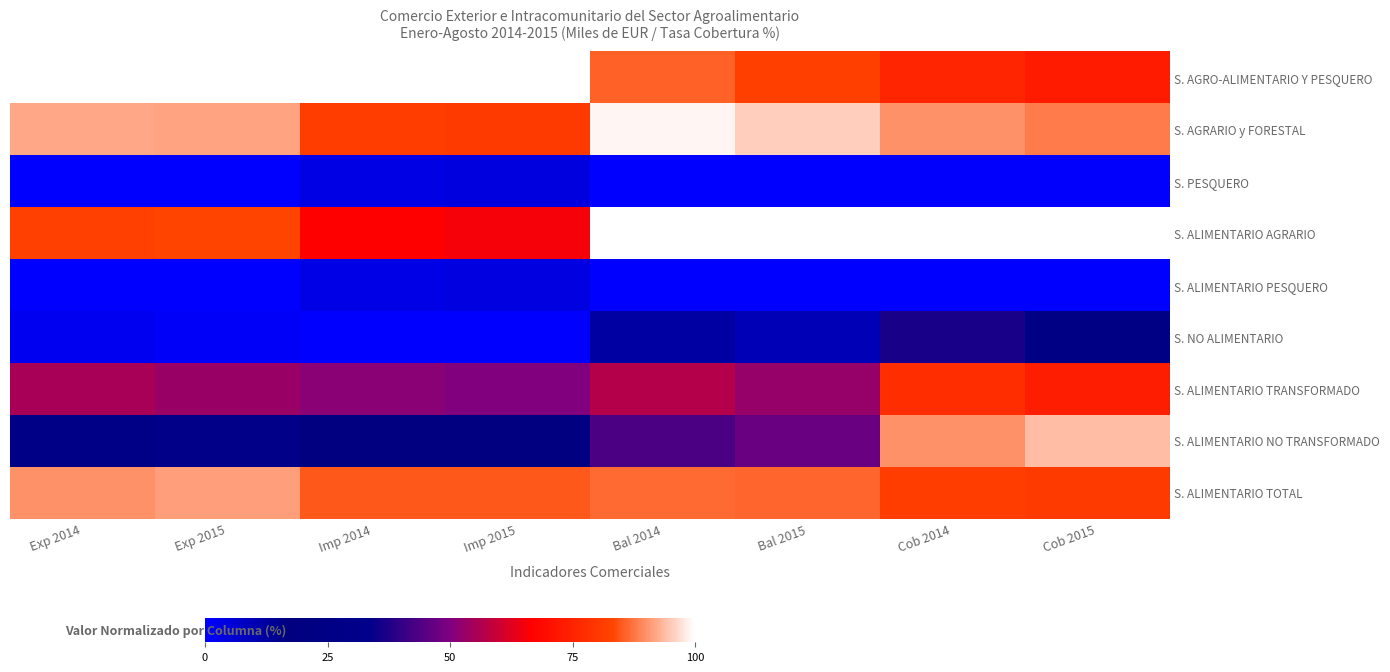

Reading left to right, list all the values displayed in this chart.

S. AGRO-ALIMENTARIO Y PESQUERO: Exp 2014=100.0	Exp 2015=100.0	Imp 2014=100.0	Imp 2015=100.0	Bal 2014=85.7	Bal 2015=81.8	Cob 2014=75.7	Cob 2015=73.3
S. AGRARIO y FORESTAL: Exp 2014=92.1	Exp 2015=91.7	Imp 2014=81.4	Imp 2015=80.5	Bal 2014=98.9	Bal 2015=95.7	Cob 2014=90.2	Cob 2015=88.2
S. PESQUERO: Exp 2014=0.1	Exp 2015=0.1	Imp 2014=3.6	Imp 2015=4.5	Bal 2014=0.1	Bal 2015=0.0	Cob 2014=0.5	Cob 2015=0.5
S. ALIMENTARIO AGRARIO: Exp 2014=82.1	Exp 2015=82.9	Imp 2014=66.6	Imp 2015=65.6	Bal 2014=100.0	Bal 2015=100.0	Cob 2014=100.0	Cob 2015=100.0
S. ALIMENTARIO PESQUERO: Exp 2014=0.0	Exp 2015=0.0	Imp 2014=3.5	Imp 2015=4.3	Bal 2014=0.0	Bal 2015=0.0	Cob 2014=0.0	Cob 2015=0.0
S. NO ALIMENTARIO: Exp 2014=2.3	Exp 2015=0.8	Imp 2014=0.0	Imp 2015=0.0	Bal 2014=12.3	Bal 2015=9.7	Cob 2014=36.6	Cob 2015=24.4
S. ALIMENTARIO TRANSFORMADO: Exp 2014=55.1	Exp 2015=53.4	Imp 2014=51.4	Imp 2015=50.3	Bal 2014=57.0	Bal 2015=52.8	Cob 2014=77.4	Cob 2015=73.6
S. ALIMENTARIO NO TRANSFORMADO: Exp 2014=27.0	Exp 2015=29.4	Imp 2014=18.7	Imp 2015=19.6	Bal 2014=43.0	Bal 2015=47.2	Cob 2014=89.8	Cob 2015=94.1
S. ALIMENTARIO TOTAL: Exp 2014=89.9	Exp 2015=91.0	Imp 2014=85.0	Imp 2015=84.9	Bal 2014=86.7	Bal 2015=86.1	Cob 2014=81.6	Cob 2015=80.7